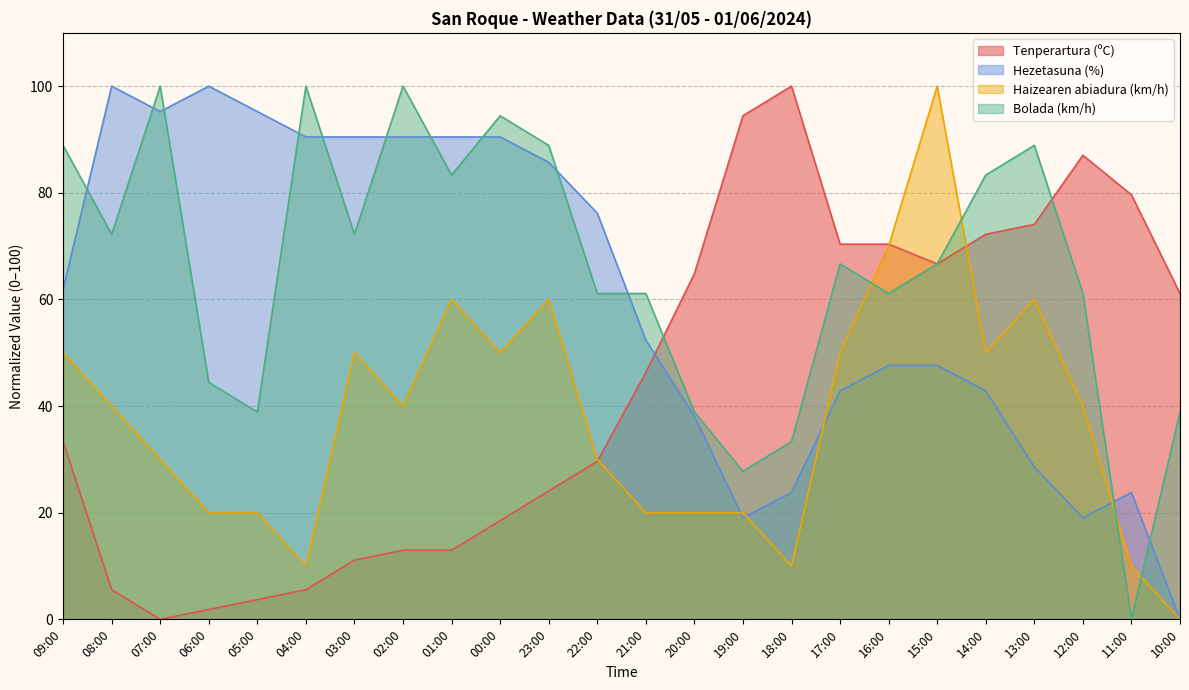

After their last crossing, which series has the higher values: Bolada (km/h) or Haizearen abiadura (km/h)?

Bolada (km/h)